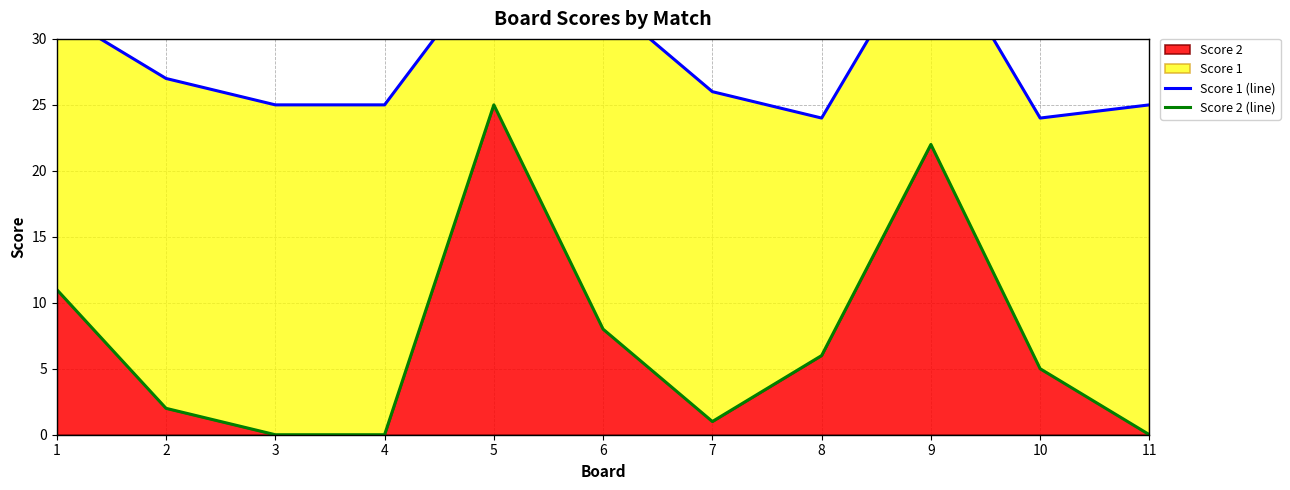

The value of Score 2 at 2 is 2. True or false?

True